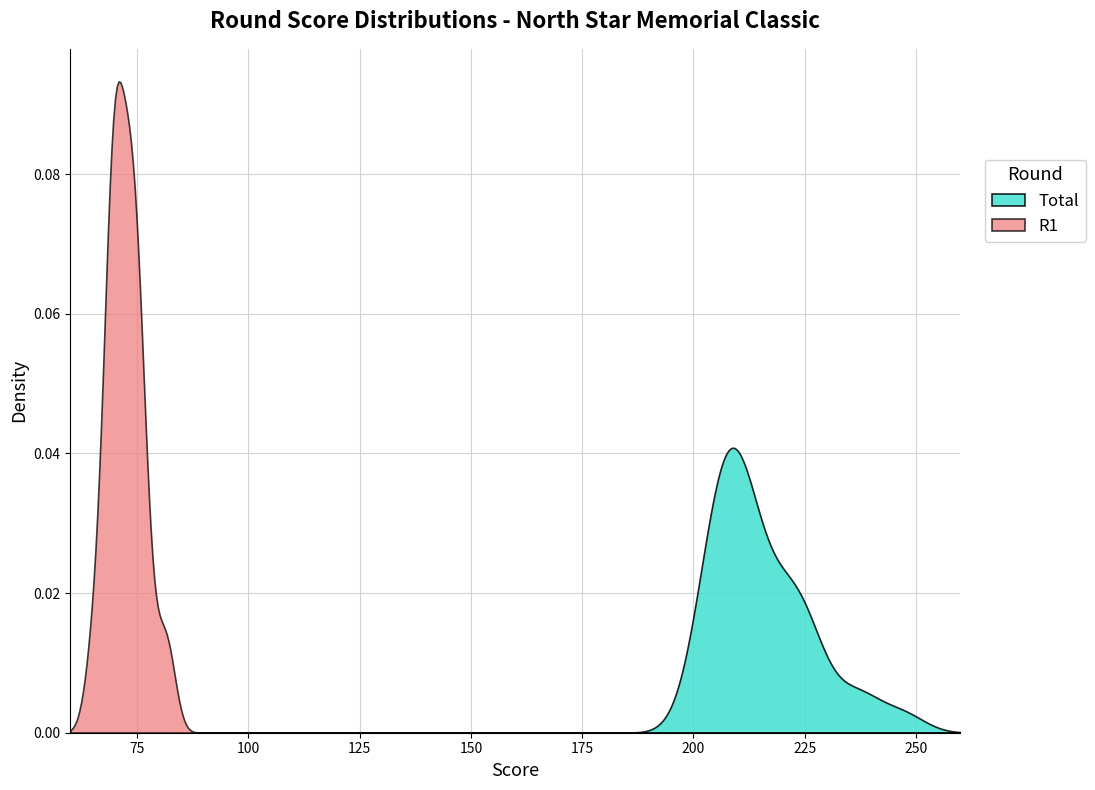

Is it true that R2 equals 30 at 16?

False